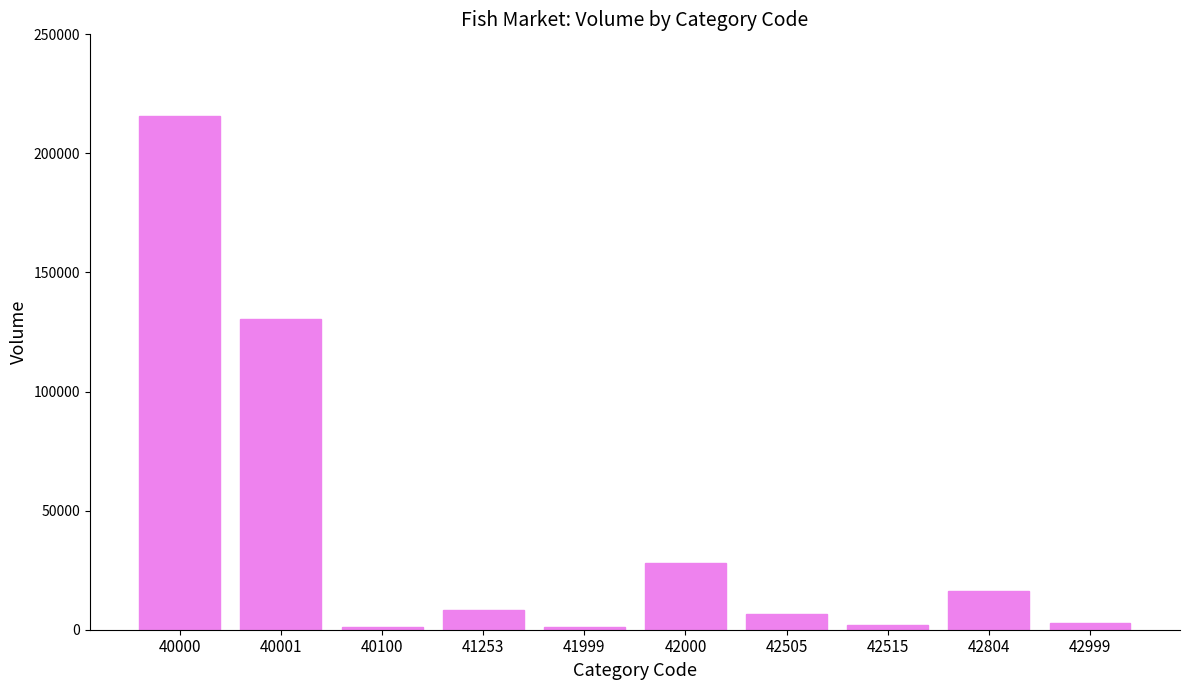

What is the ratio of the value at 42515 to the value at 42804?

0.1